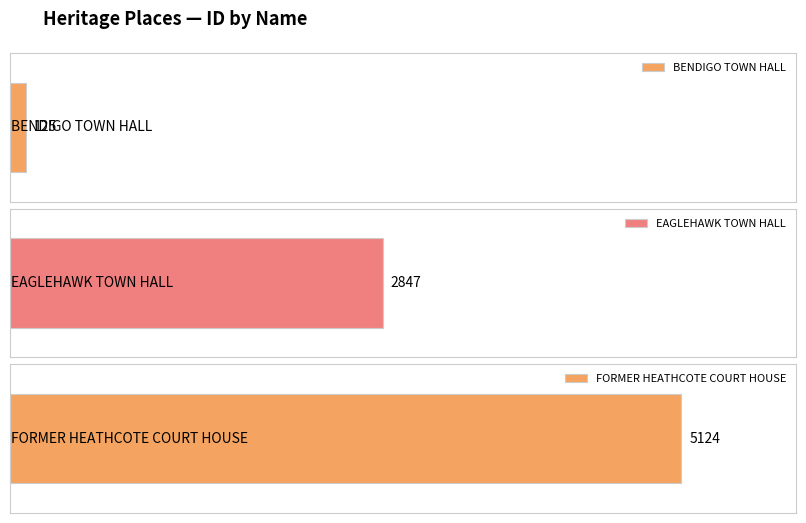

What is the difference between the values at BENDIGO TOWN HALL and EAGLEHAWK TOWN HALL?

2722